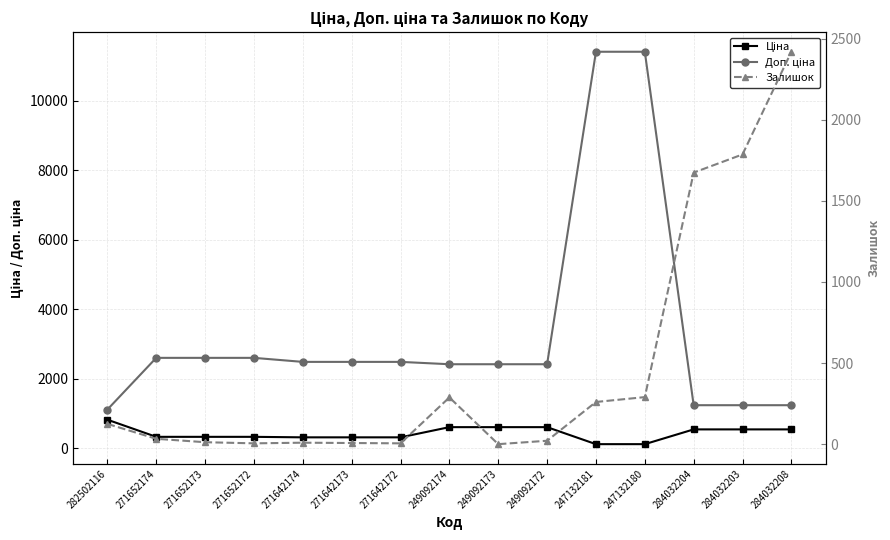

True or false: Ціна has more than 0 interior local peaks.

False